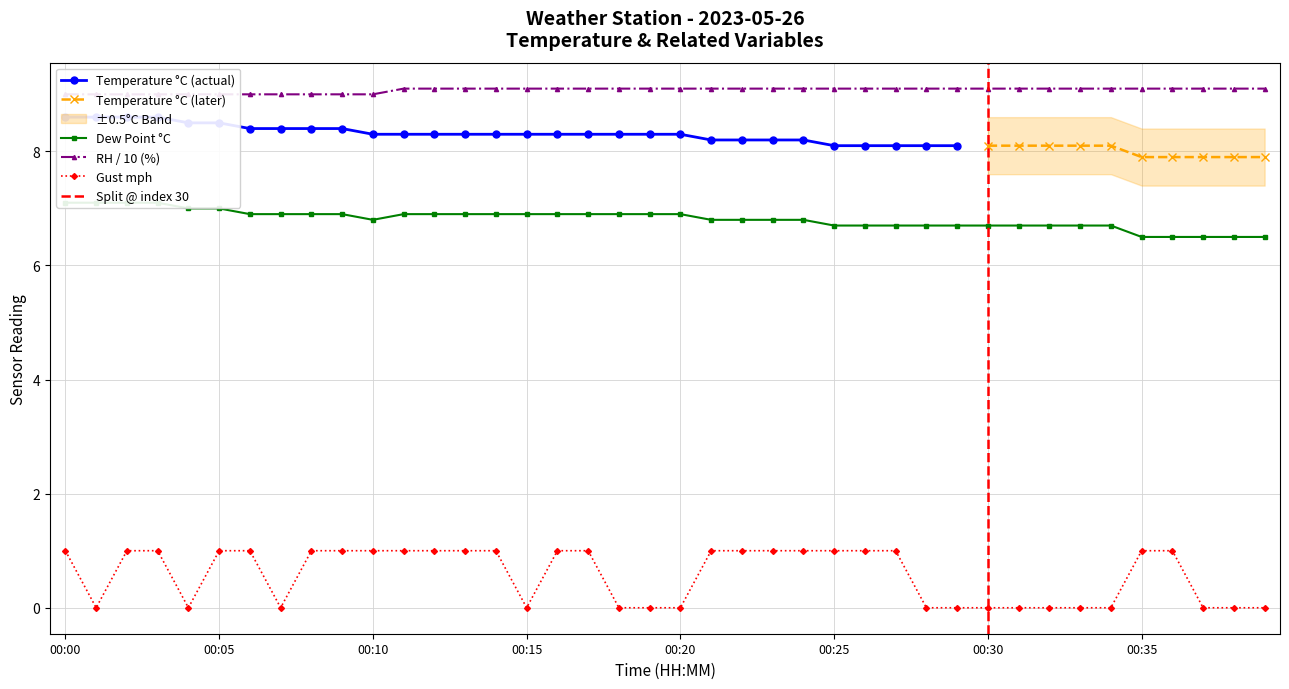

At which label is rh closest to 9?

00:00